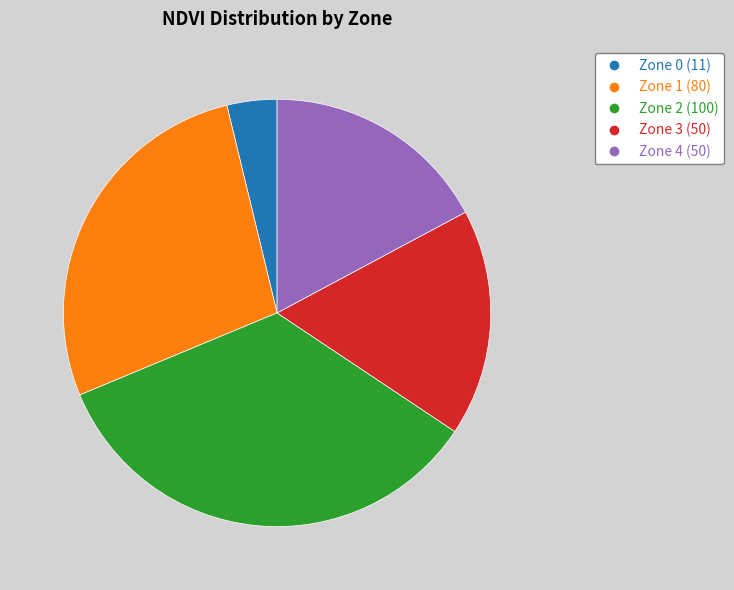

Which category has the smallest portion of the pie?

Zone 0